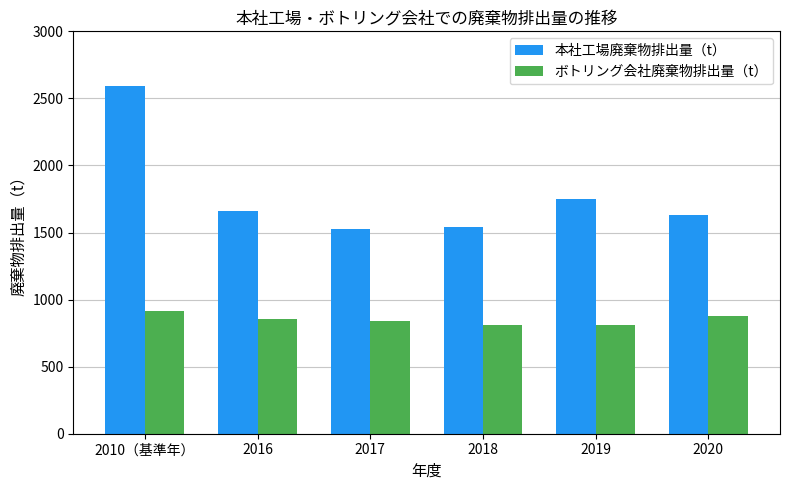

What is the total value across all series at 2020?

2511